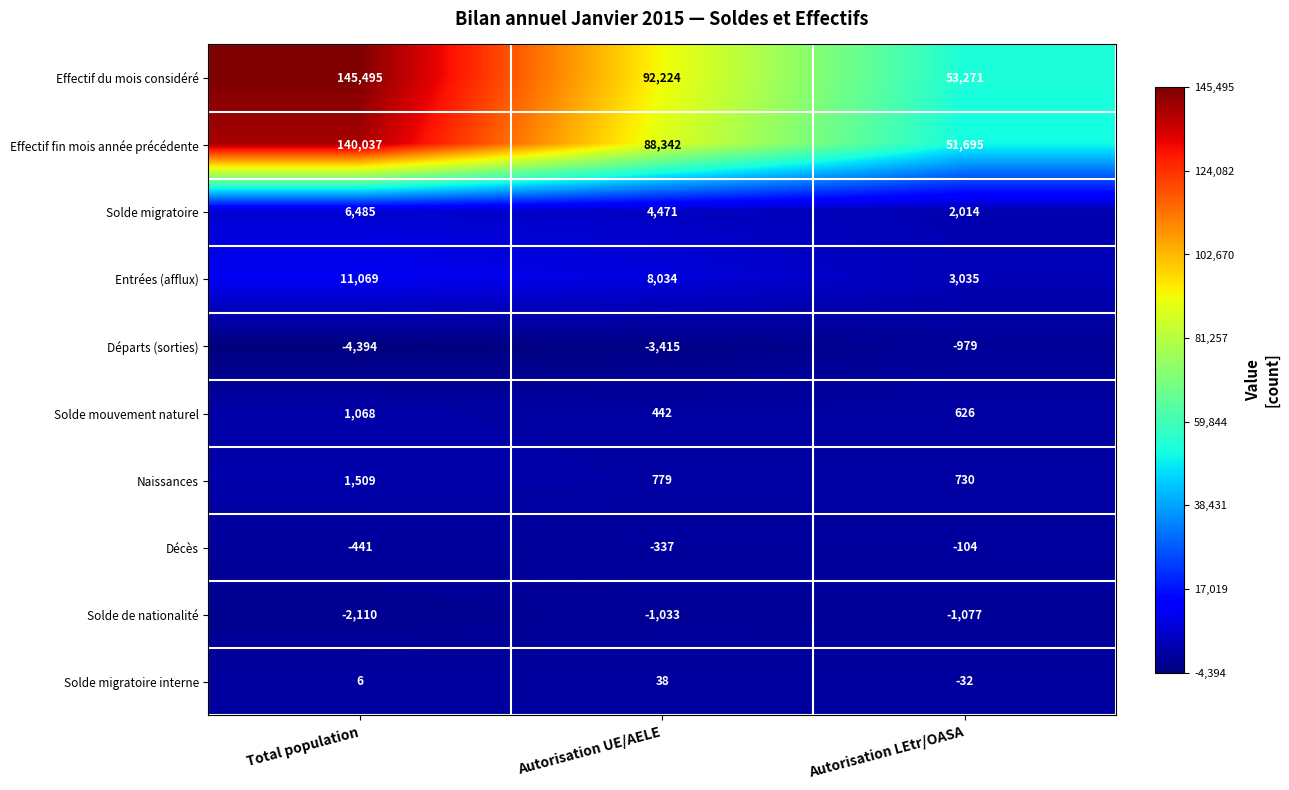

Between Total population and Autorisation LEtr/OASA, which series saw the biggest shift?

Effectif du mois considéré